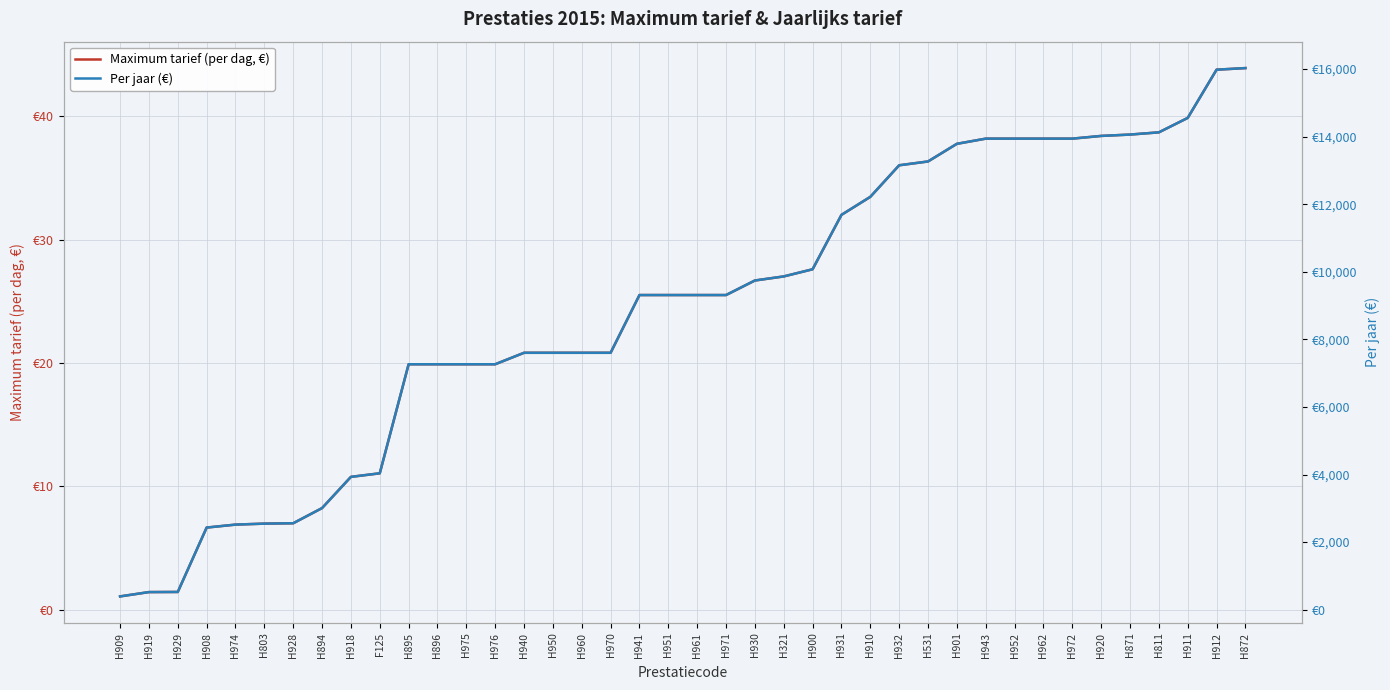

True or false: Maximum tarief (per dag, €) has a value of 25.5 at H971.

True